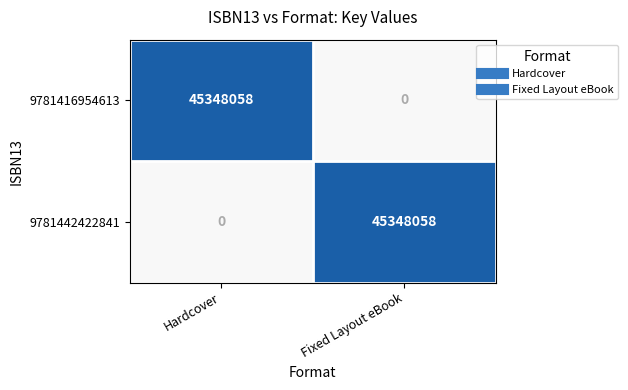

List the labels in order of 9781442422841 value, largest first.

Fixed Layout eBook, Hardcover